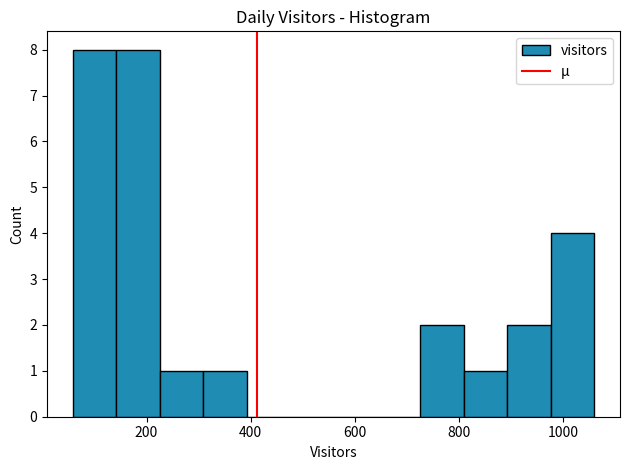

Reading left to right, transcribe this chart: for each bar, give the range it covers on the x-axis and its height. Neither the bar edges nor the heights are printed on the chart, so give them approximately, as read against the axes.

60 to 140: 8
140 to 220: 8
220 to 300: 1
300 to 400: 1
400 to 480: 0
480 to 560: 0
560 to 640: 0
640 to 720: 0
720 to 800: 2
800 to 900: 1
900 to 980: 2
980 to 1060: 4